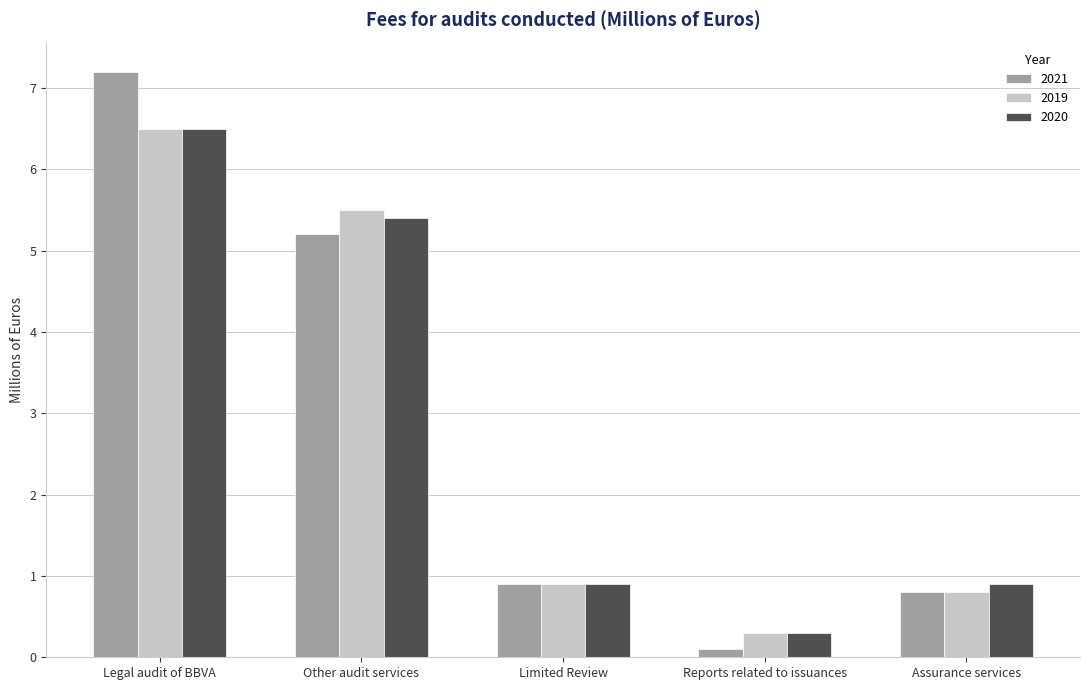

What are all the series names shown in the legend?

2021, 2019, 2020